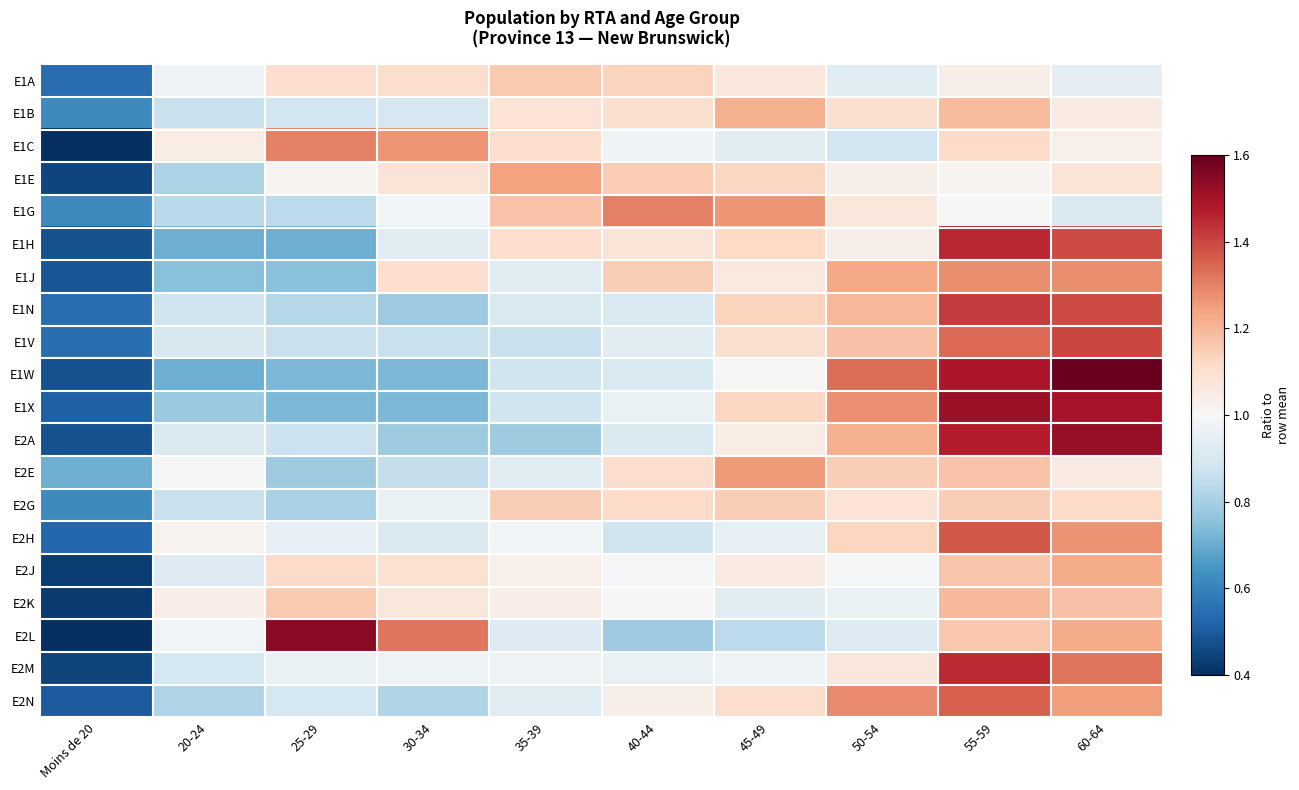

Reading left to right, list all the values displayed in this chart.

E1A: Moins de 20=0.5	20-24=1.0	25-29=1.1	30-34=1.1	35-39=1.2	40-44=1.1	45-49=1.1	50-54=0.9	55-59=1.0	60-64=0.9
E1B: Moins de 20=0.6	20-24=0.9	25-29=0.9	30-34=0.9	35-39=1.1	40-44=1.1	45-49=1.2	50-54=1.1	55-59=1.2	60-64=1.0
E1C: Moins de 20=0.3	20-24=1.0	25-29=1.3	30-34=1.3	35-39=1.1	40-44=1.0	45-49=0.9	50-54=0.9	55-59=1.1	60-64=1.0
E1E: Moins de 20=0.4	20-24=0.8	25-29=1.0	30-34=1.1	35-39=1.2	40-44=1.2	45-49=1.1	50-54=1.0	55-59=1.0	60-64=1.1
E1G: Moins de 20=0.6	20-24=0.8	25-29=0.8	30-34=1.0	35-39=1.2	40-44=1.3	45-49=1.3	50-54=1.1	55-59=1.0	60-64=0.9
E1H: Moins de 20=0.5	20-24=0.7	25-29=0.7	30-34=0.9	35-39=1.1	40-44=1.1	45-49=1.1	50-54=1.0	55-59=1.5	60-64=1.4
E1J: Moins de 20=0.5	20-24=0.7	25-29=0.7	30-34=1.1	35-39=0.9	40-44=1.1	45-49=1.1	50-54=1.2	55-59=1.3	60-64=1.3
E1N: Moins de 20=0.5	20-24=0.9	25-29=0.8	30-34=0.8	35-39=0.9	40-44=0.9	45-49=1.1	50-54=1.2	55-59=1.4	60-64=1.4
E1V: Moins de 20=0.5	20-24=0.9	25-29=0.9	30-34=0.9	35-39=0.9	40-44=0.9	45-49=1.1	50-54=1.2	55-59=1.3	60-64=1.4
E1W: Moins de 20=0.5	20-24=0.7	25-29=0.7	30-34=0.7	35-39=0.9	40-44=0.9	45-49=1.0	50-54=1.3	55-59=1.5	60-64=1.7
E1X: Moins de 20=0.5	20-24=0.8	25-29=0.7	30-34=0.7	35-39=0.9	40-44=1.0	45-49=1.1	50-54=1.3	55-59=1.5	60-64=1.5
E2A: Moins de 20=0.5	20-24=0.9	25-29=0.9	30-34=0.8	35-39=0.8	40-44=0.9	45-49=1.0	50-54=1.2	55-59=1.5	60-64=1.5
E2E: Moins de 20=0.7	20-24=1.0	25-29=0.8	30-34=0.9	35-39=0.9	40-44=1.1	45-49=1.3	50-54=1.1	55-59=1.2	60-64=1.1
E2G: Moins de 20=0.6	20-24=0.9	25-29=0.8	30-34=1.0	35-39=1.1	40-44=1.1	45-49=1.1	50-54=1.1	55-59=1.1	60-64=1.1
E2H: Moins de 20=0.5	20-24=1.0	25-29=1.0	30-34=0.9	35-39=1.0	40-44=0.9	45-49=1.0	50-54=1.1	55-59=1.4	60-64=1.3
E2J: Moins de 20=0.4	20-24=0.9	25-29=1.1	30-34=1.1	35-39=1.0	40-44=1.0	45-49=1.1	50-54=1.0	55-59=1.2	60-64=1.2
E2K: Moins de 20=0.4	20-24=1.0	25-29=1.2	30-34=1.1	35-39=1.0	40-44=1.0	45-49=0.9	50-54=1.0	55-59=1.2	60-64=1.2
E2L: Moins de 20=0.3	20-24=1.0	25-29=1.5	30-34=1.3	35-39=0.9	40-44=0.8	45-49=0.8	50-54=0.9	55-59=1.2	60-64=1.2
E2M: Moins de 20=0.4	20-24=0.9	25-29=1.0	30-34=1.0	35-39=1.0	40-44=1.0	45-49=1.0	50-54=1.1	55-59=1.4	60-64=1.3
E2N: Moins de 20=0.5	20-24=0.8	25-29=0.9	30-34=0.8	35-39=0.9	40-44=1.0	45-49=1.1	50-54=1.3	55-59=1.4	60-64=1.2